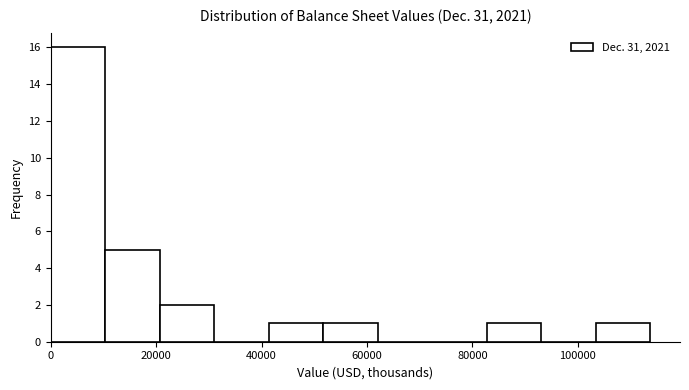

Reading left to right, transcribe this chart: for each bar, give the range it covers on the x-axis and its height. Neither the bar edges nor the heights are printed on the chart, so give them approximately, as read against the axes.

0 to 10000: 16
10000 to 20000: 5
20000 to 32000: 2
32000 to 42000: 0
42000 to 52000: 1
52000 to 62000: 1
62000 to 72000: 0
72000 to 82000: 0
82000 to 94000: 1
94000 to 104000: 0
104000 to 114000: 1